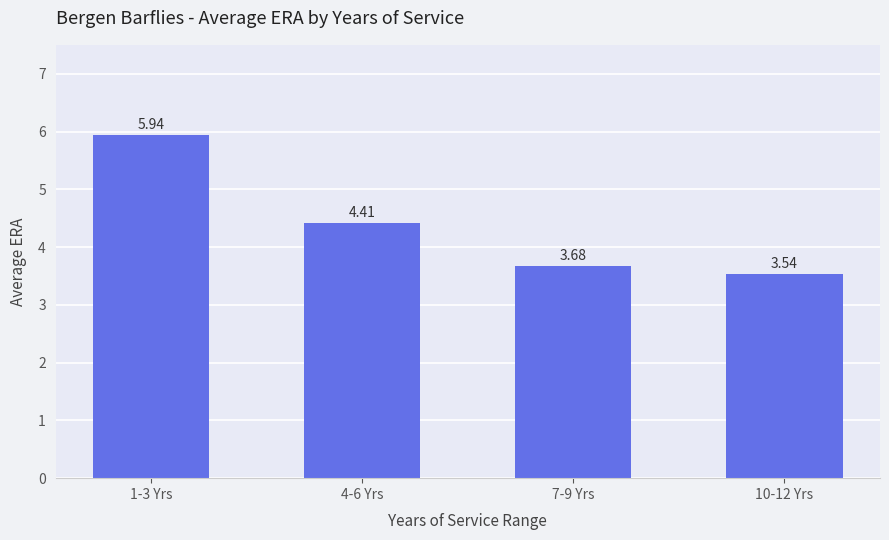

Rank the categories by value from highest to lowest.

1-3 Yrs, 4-6 Yrs, 7-9 Yrs, 10-12 Yrs